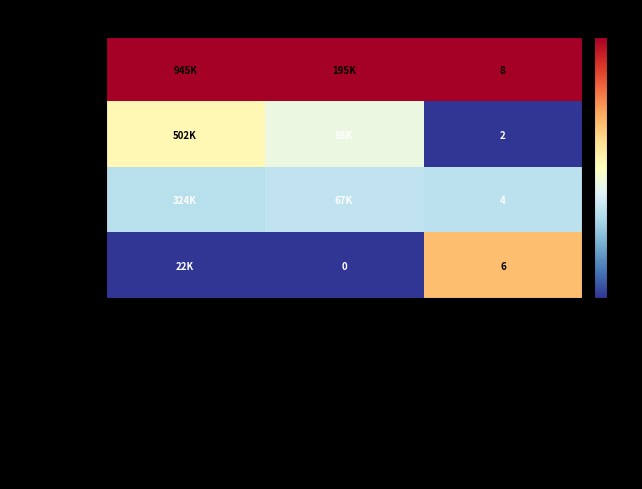

At Employees, list the series in order from smallest to largest.

Management, Clerical, Board Member, Public Works